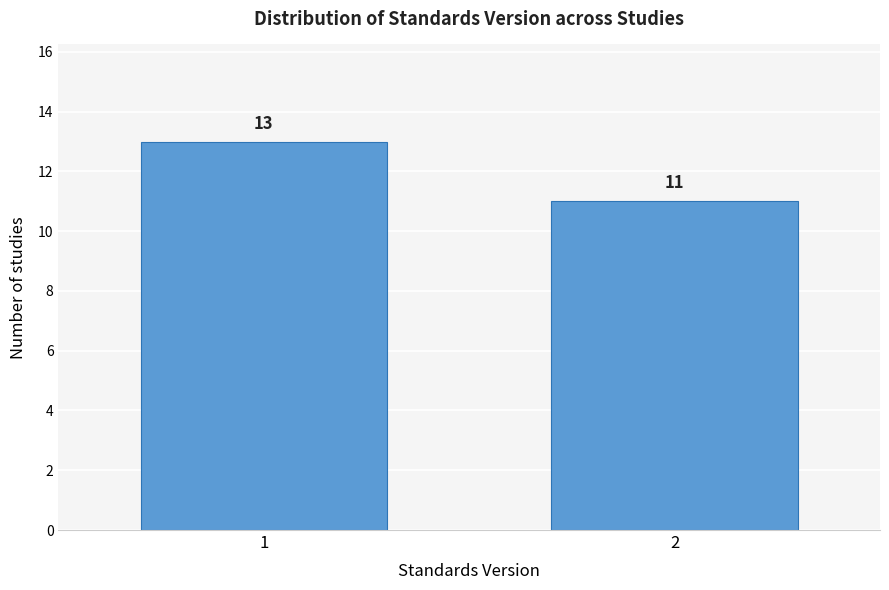

Reading left to right, list all the values displayed in this chart.

13	11